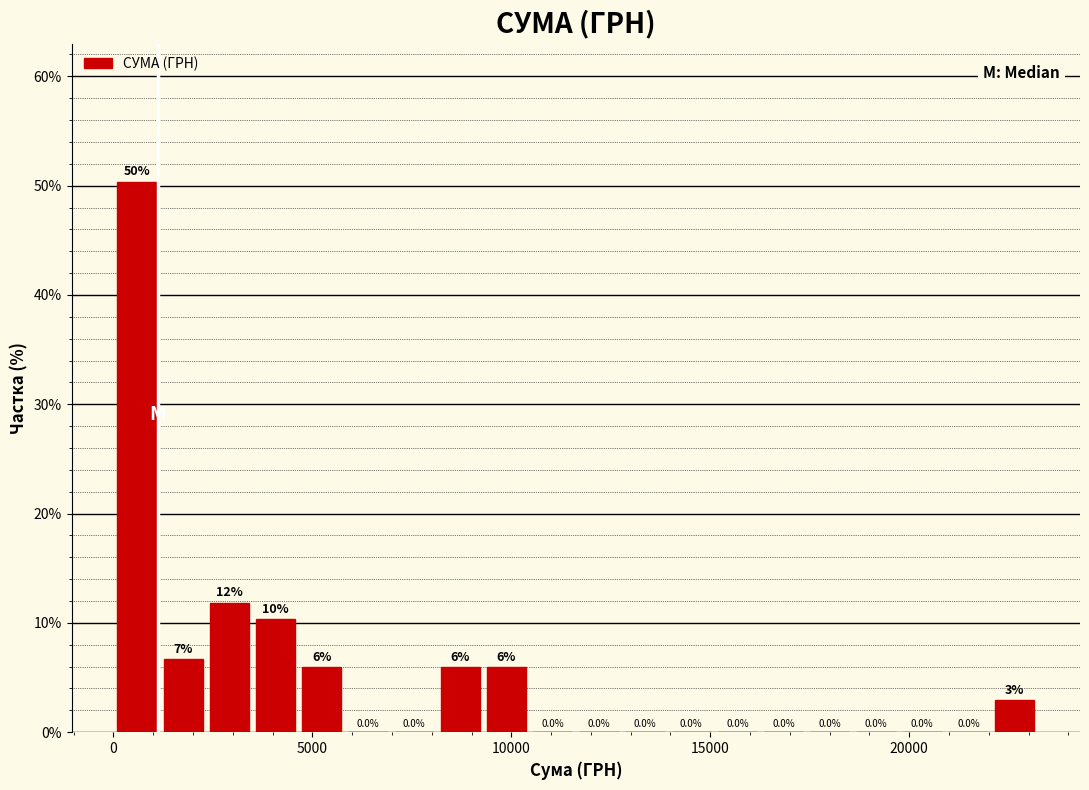

Around what value on the x-axis is the tallest bar? Give the approximate position of its centre, as read against the axis.

500